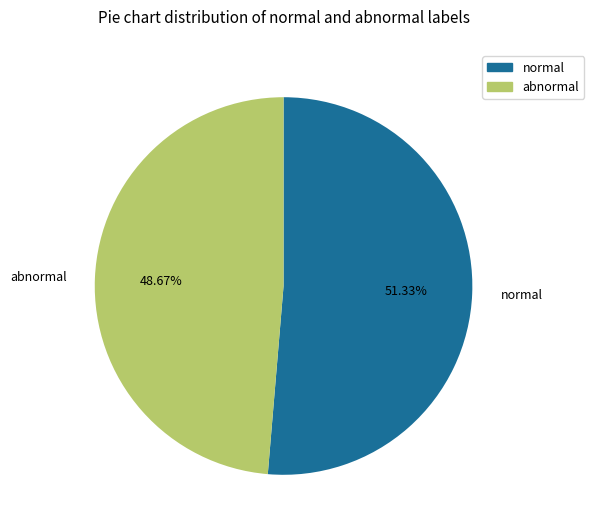

Count the number of slices in the pie.

2